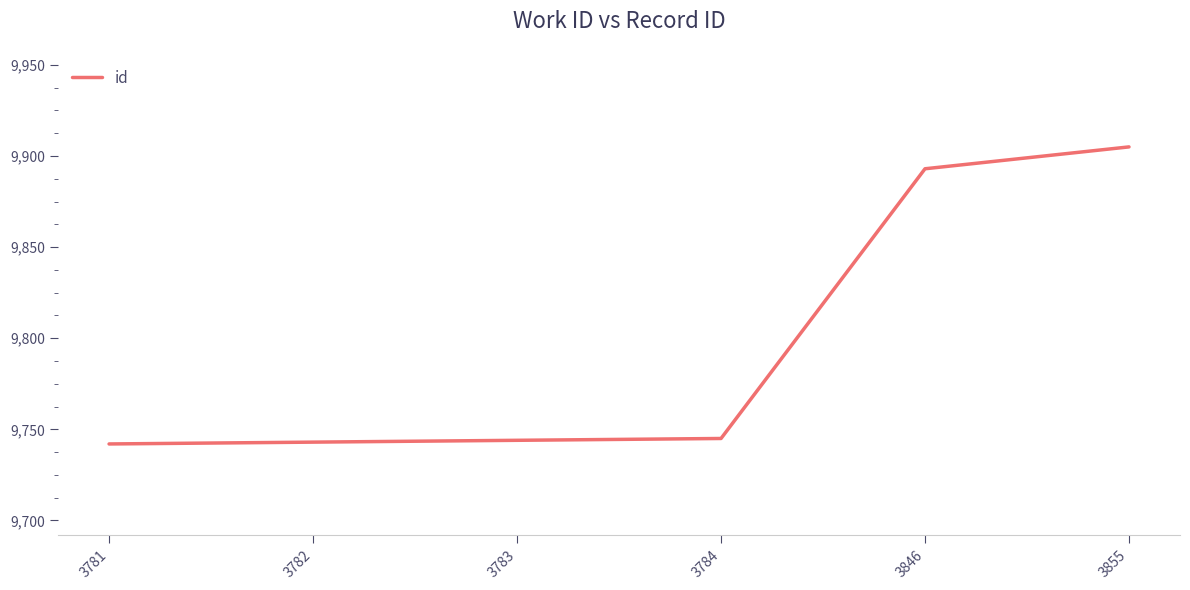

What is the minimum value shown in the chart?

9742